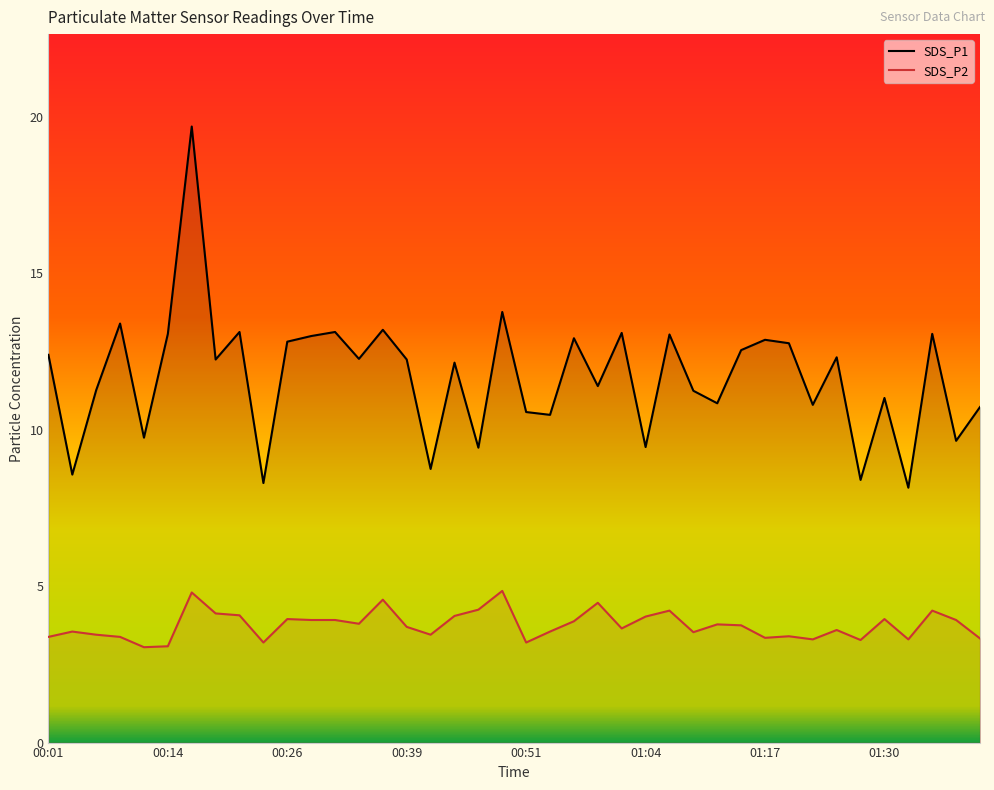

What is the value of the SDS_P2 point at the 19th from the left?

4.2